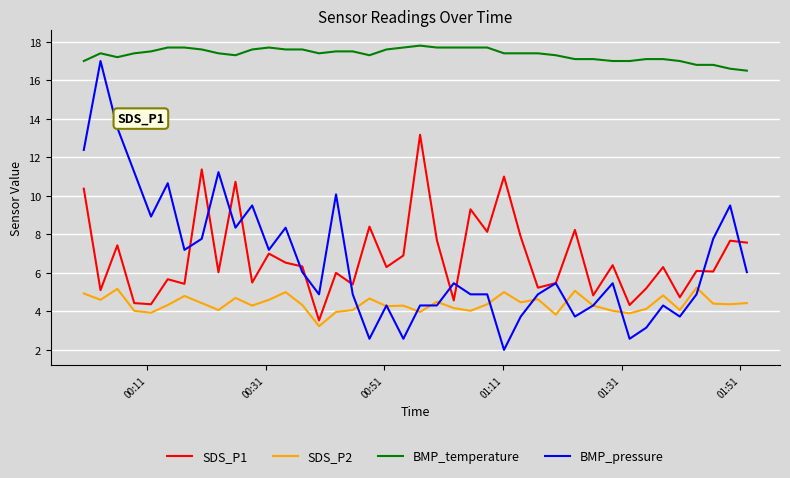

What is the greatest value displayed?

17.8